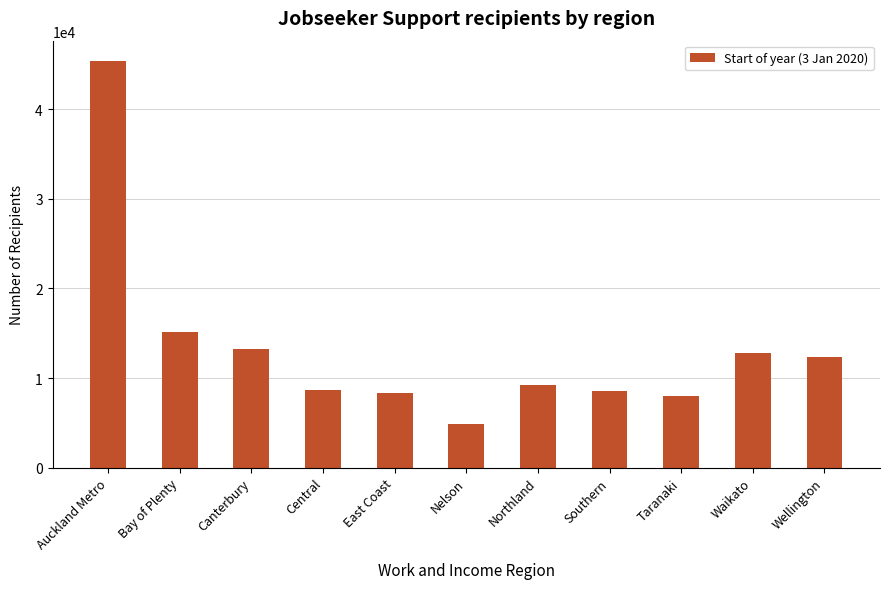

What is the minimum value shown in the chart?

4880